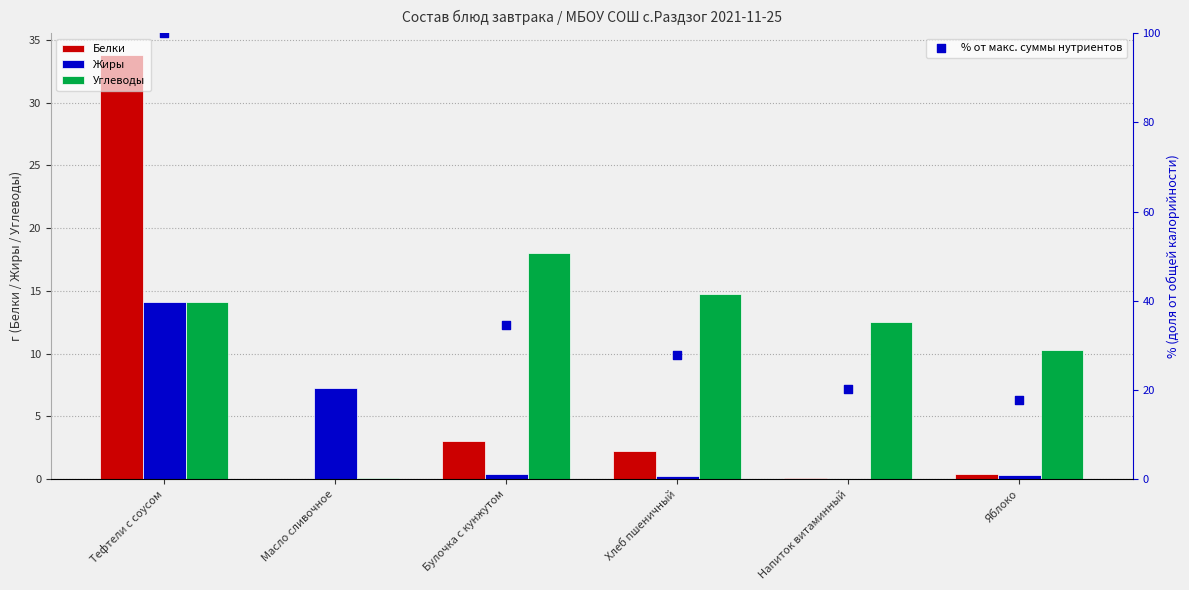

Which series has the largest total across all categories?

% от макс. суммы нутриентов